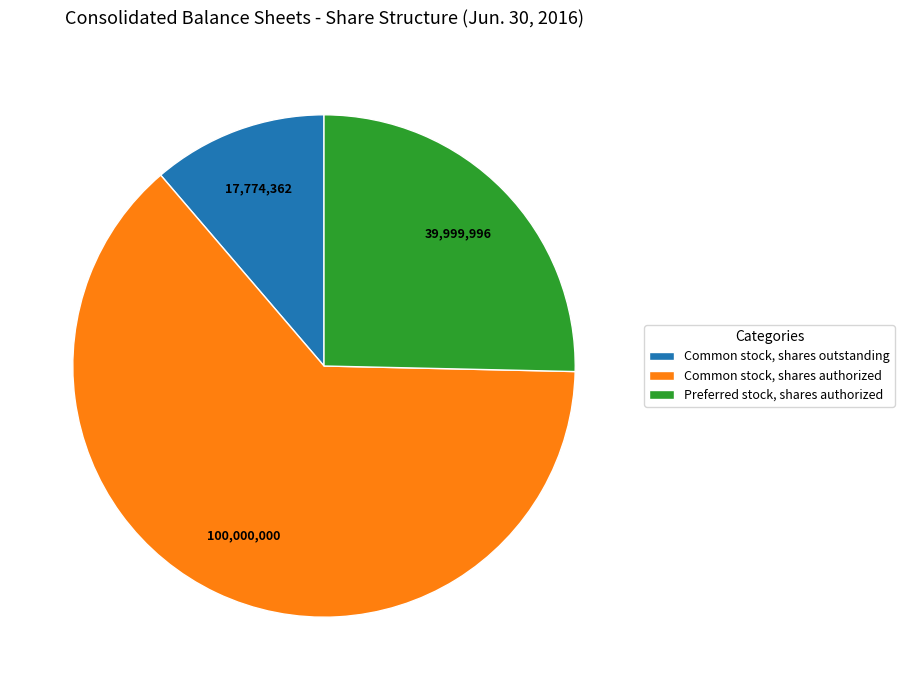

How many segments does this pie chart have?

3